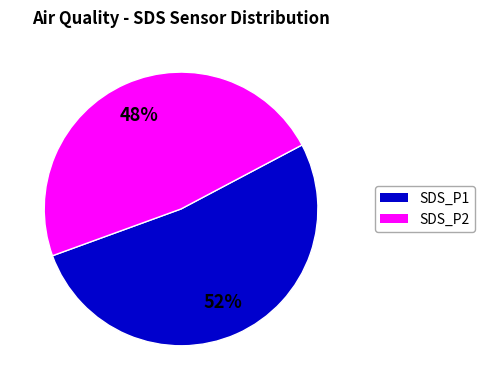

To the nearest percent, what is the difference between the largest and smallest slice percentages?

4%